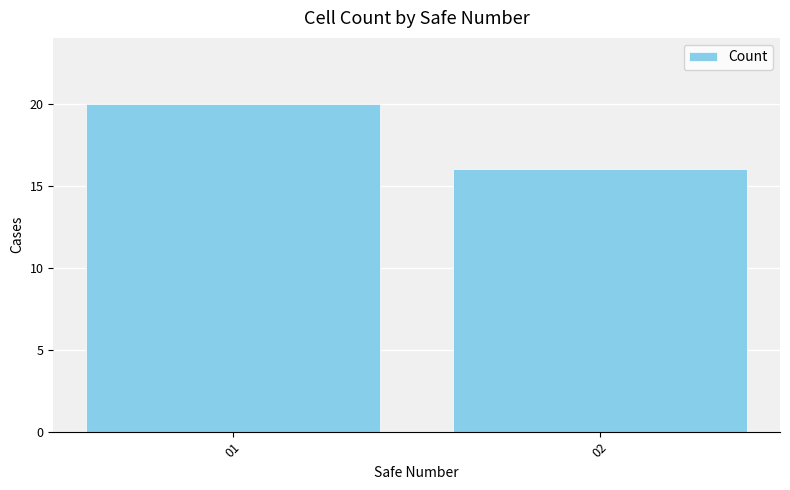

Are the bars horizontal?

No